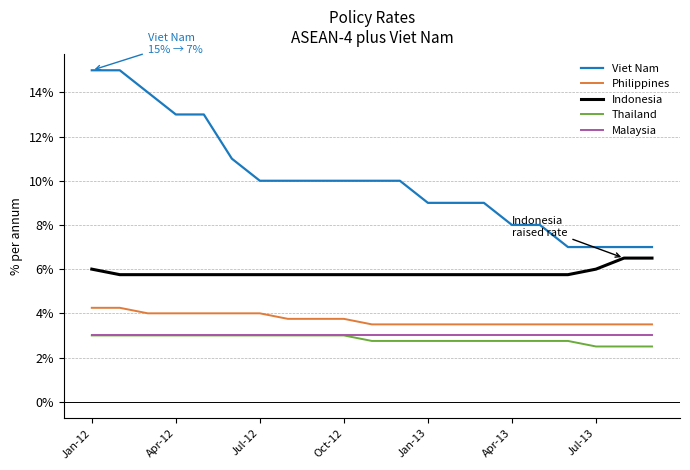

True or false: Viet Nam and Indonesia cross at least once.

False